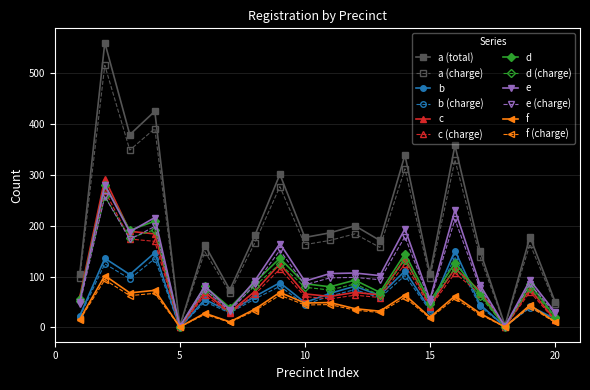

In d (charge), how many points are lower than both neighbors (excluding endpoints)?

7